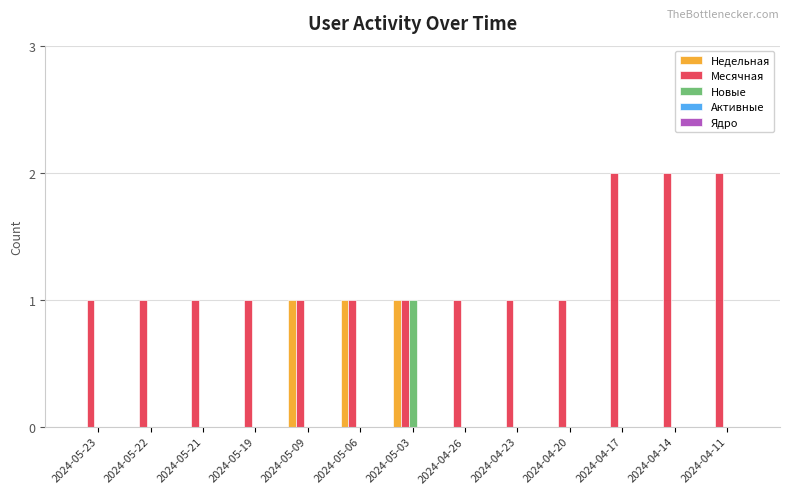

True or false: Новые has a value of 0 at 2024-05-09.

True